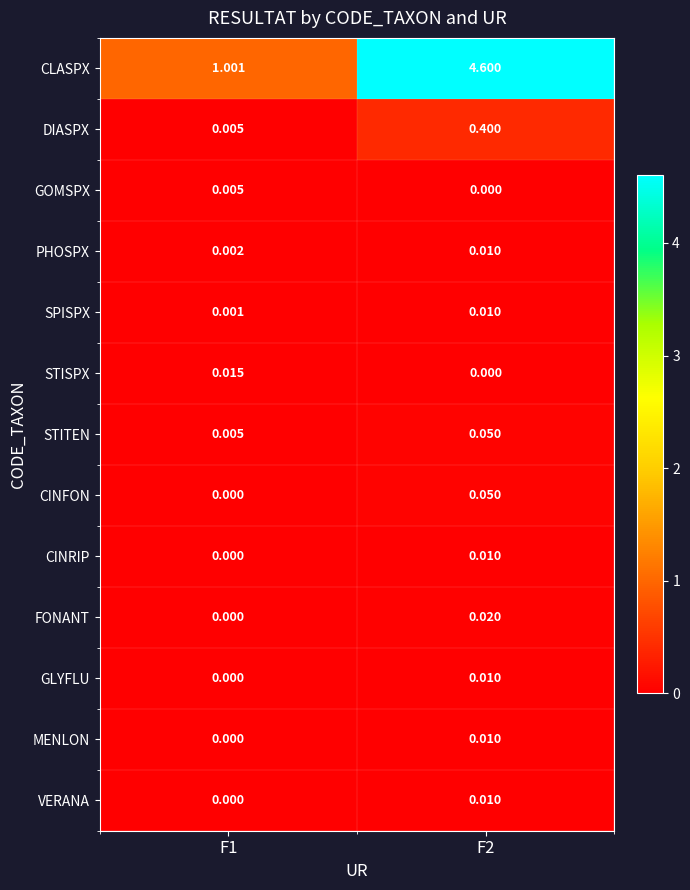

At how many categories does at least one series exceed 2?

1